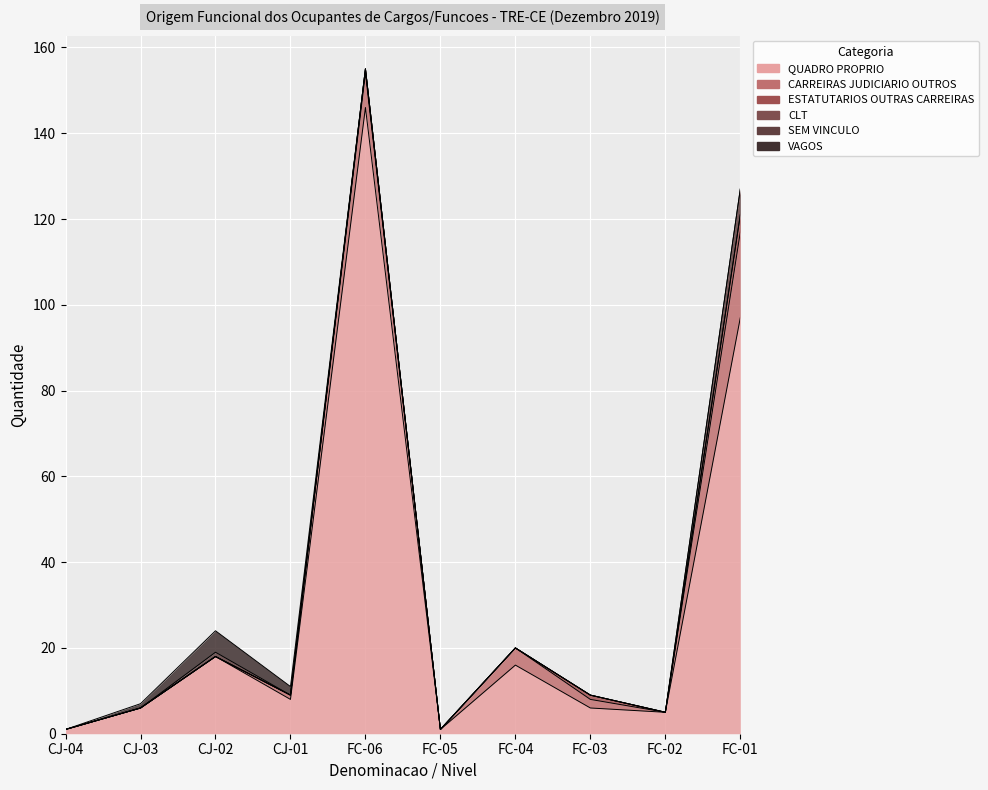

Which series has the largest range (max minus min)?

QUADRO PROPRIO